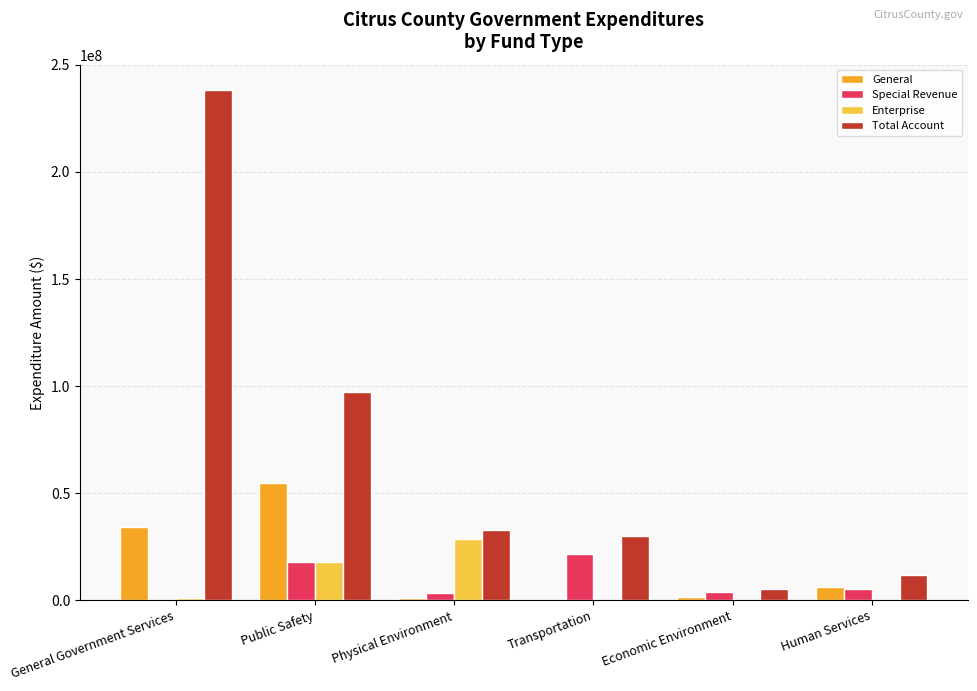

The General series shows 967420 at Physical Environment. True or false?

True